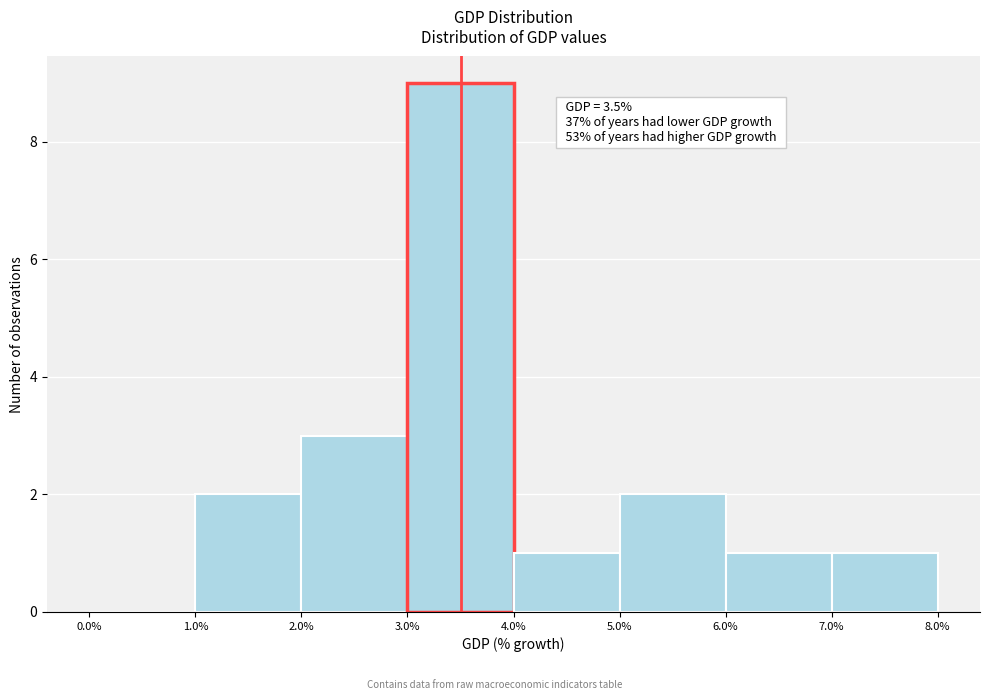

Which range on the x-axis has the tallest bar?

3.0% to 4.0%